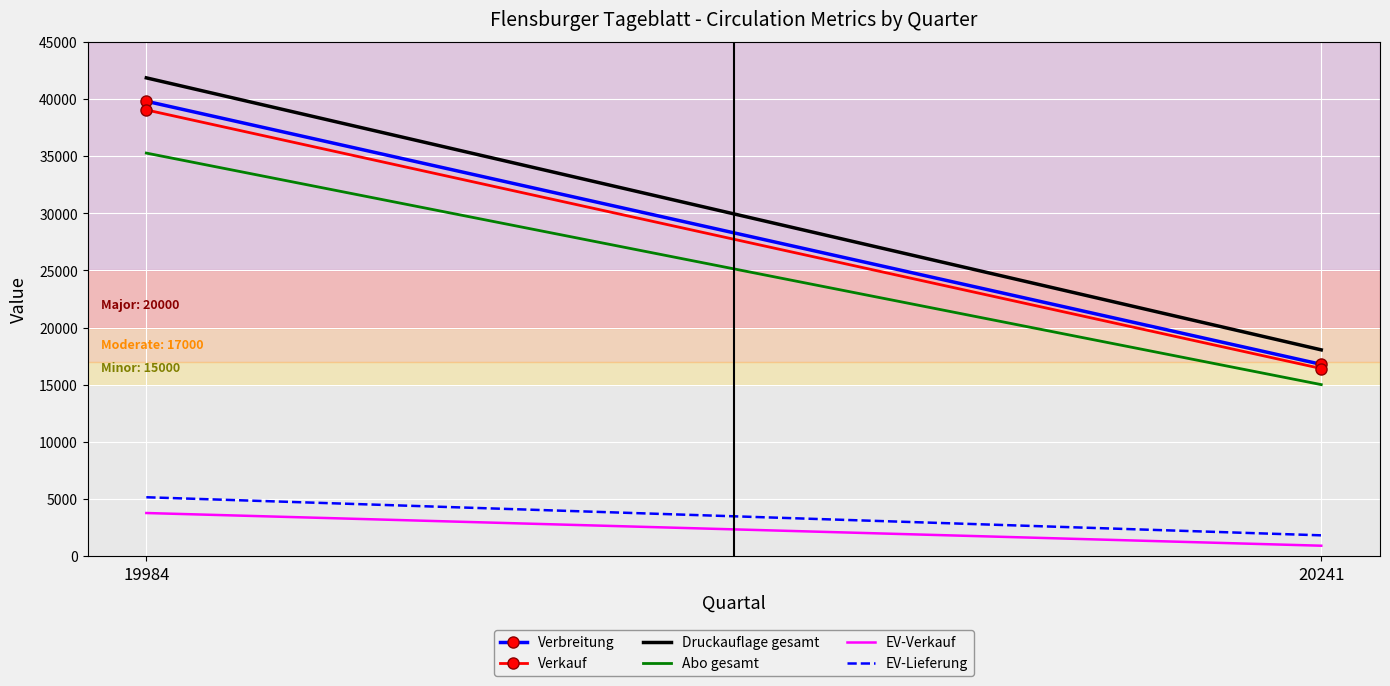

Rank the series by their maximum value, from highest to lowest.

Druckauflage gesamt, Verbreitung, Verkauf, Abo gesamt, EV-Lieferung, EV-Verkauf